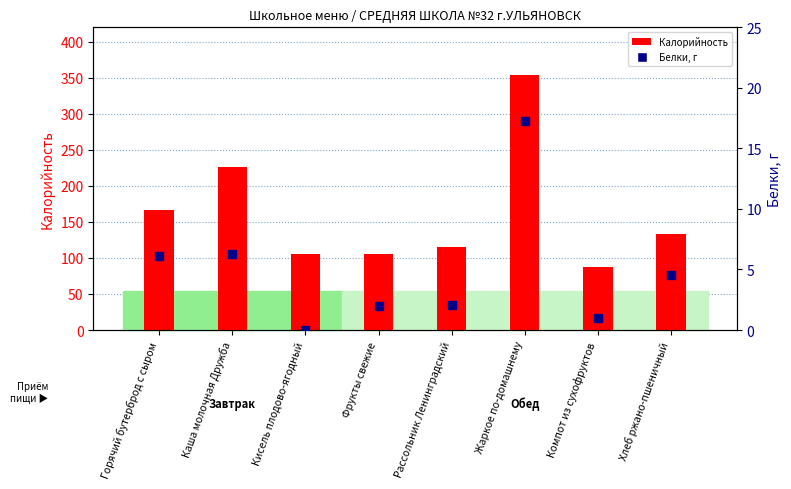

At how many categories does at least one series exceed 21?

8